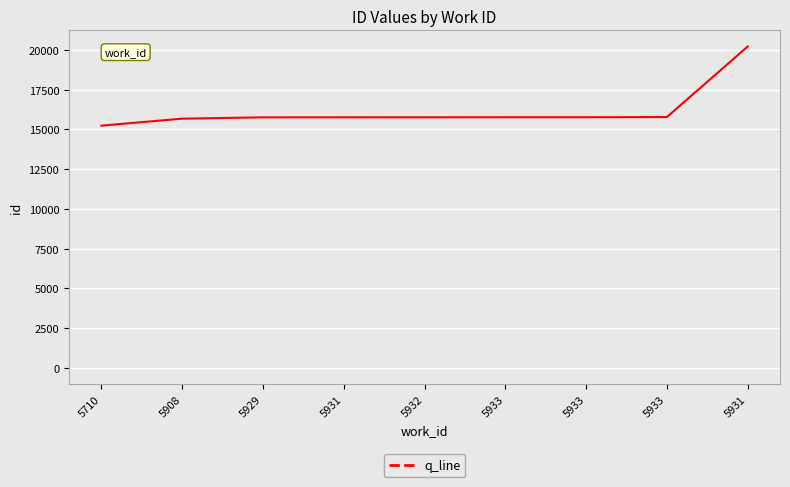

How many lines are shown in the chart?

1